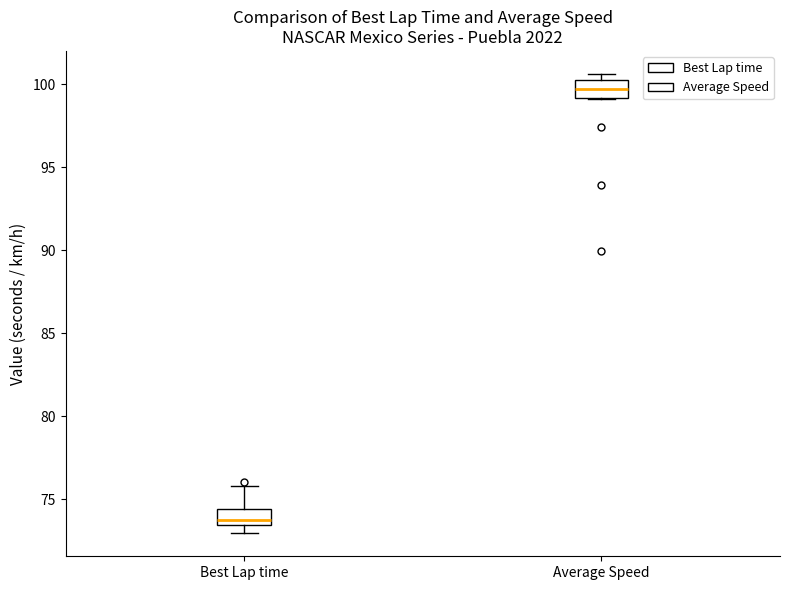

Reading left to right, read every box against the y-axis: the position of its median line, the range the box covers, and the ends of its whiskers. The values are not printed on the chart, so give them approximately, as read against the axis.

Best Lap time: median 74.0, box 73.5 to 74.5, whiskers 73.0 to 76.0
Average Speed: median 99.5, box 99.0 to 100.5, whiskers 99.0 to 100.5 (just above the box's upper edge)